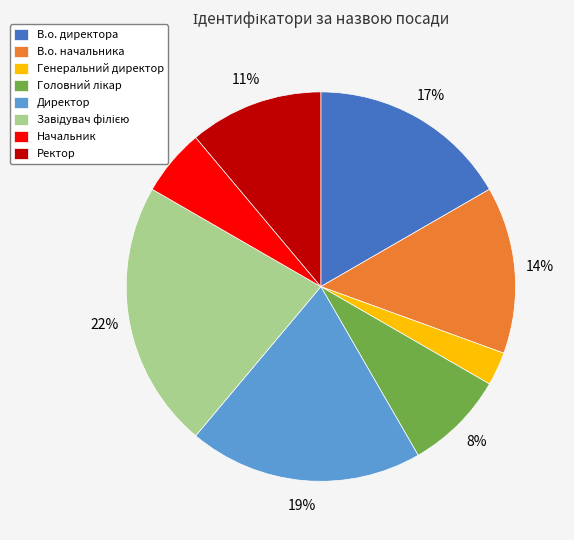

Does any single category account for the majority?

No